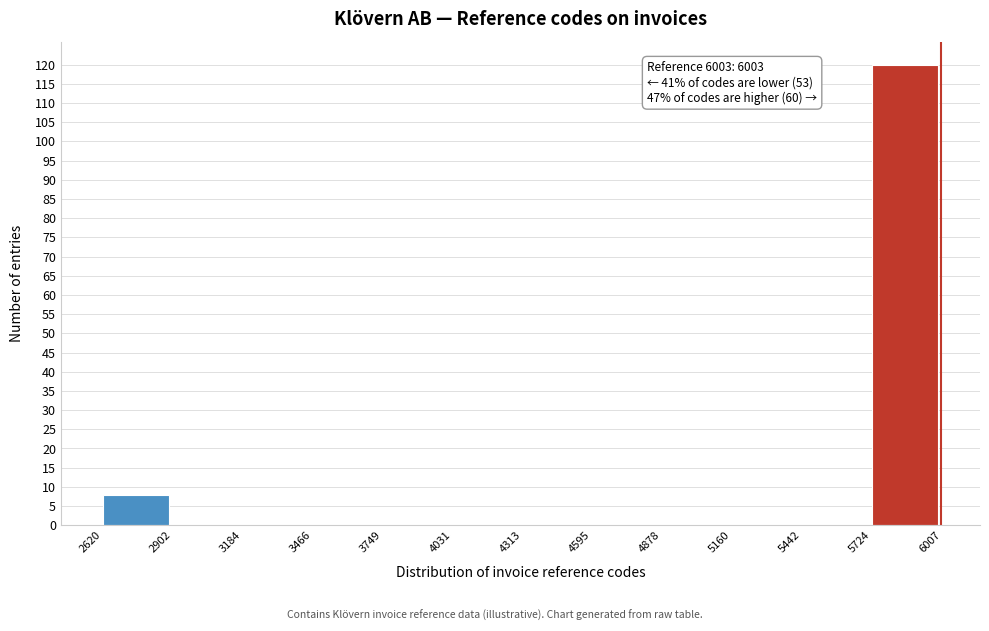

Which range on the x-axis has the tallest bar?

5724 to 6007